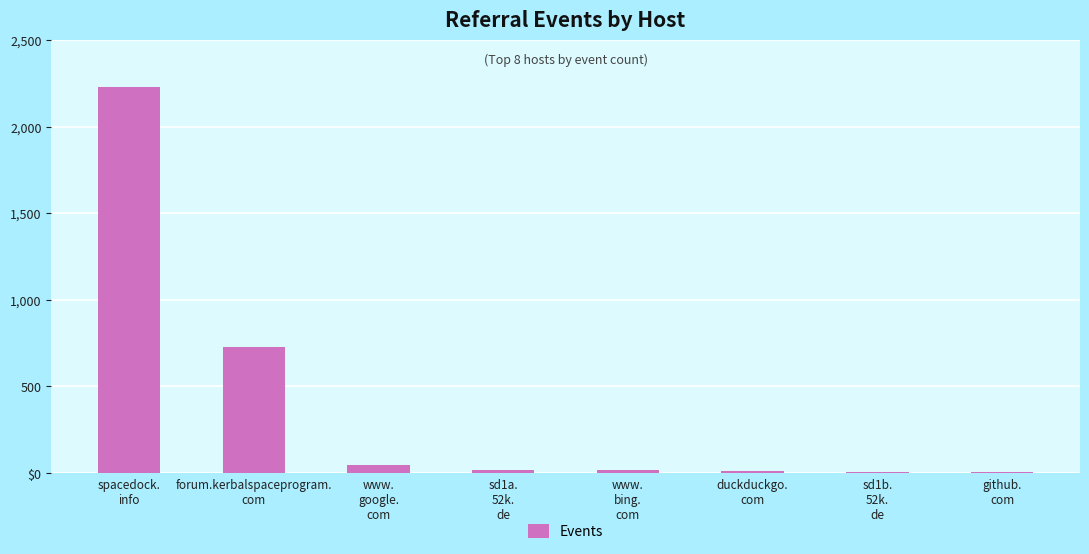

List the labels in order of value, smallest first.

github.
com, sd1b.
52k.
de, duckduckgo.
com, www.
bing.
com, sd1a.
52k.
de, www.
google.
com, forum.kerbalspaceprogram.
com, spacedock.
info